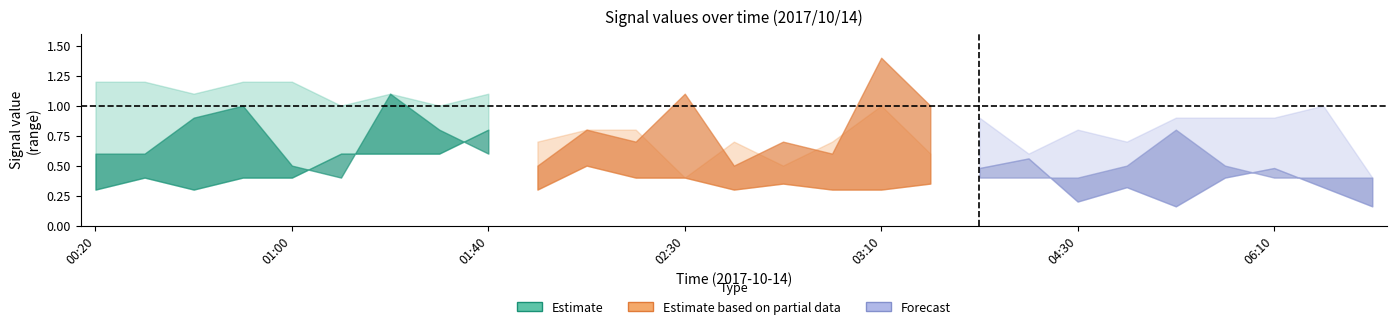

How many interior local valleys (lower than both neighbors) does the data have?

1